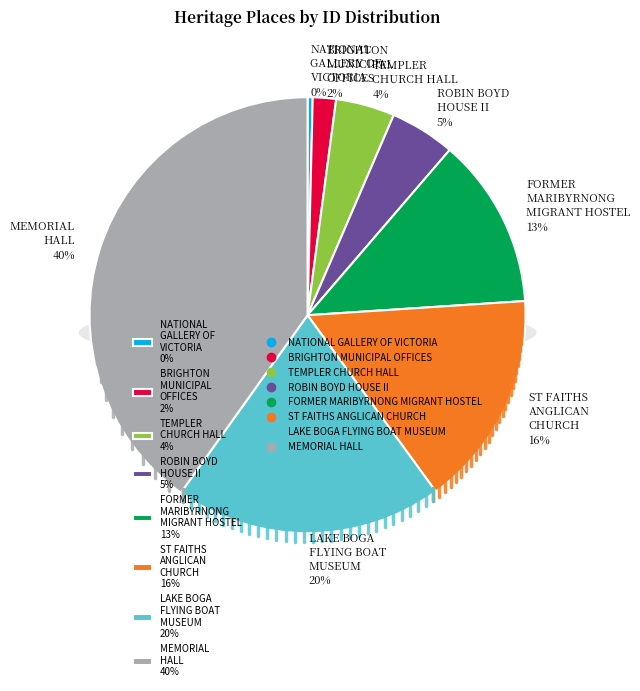

Is there any slice that represents more than half of the pie?

No